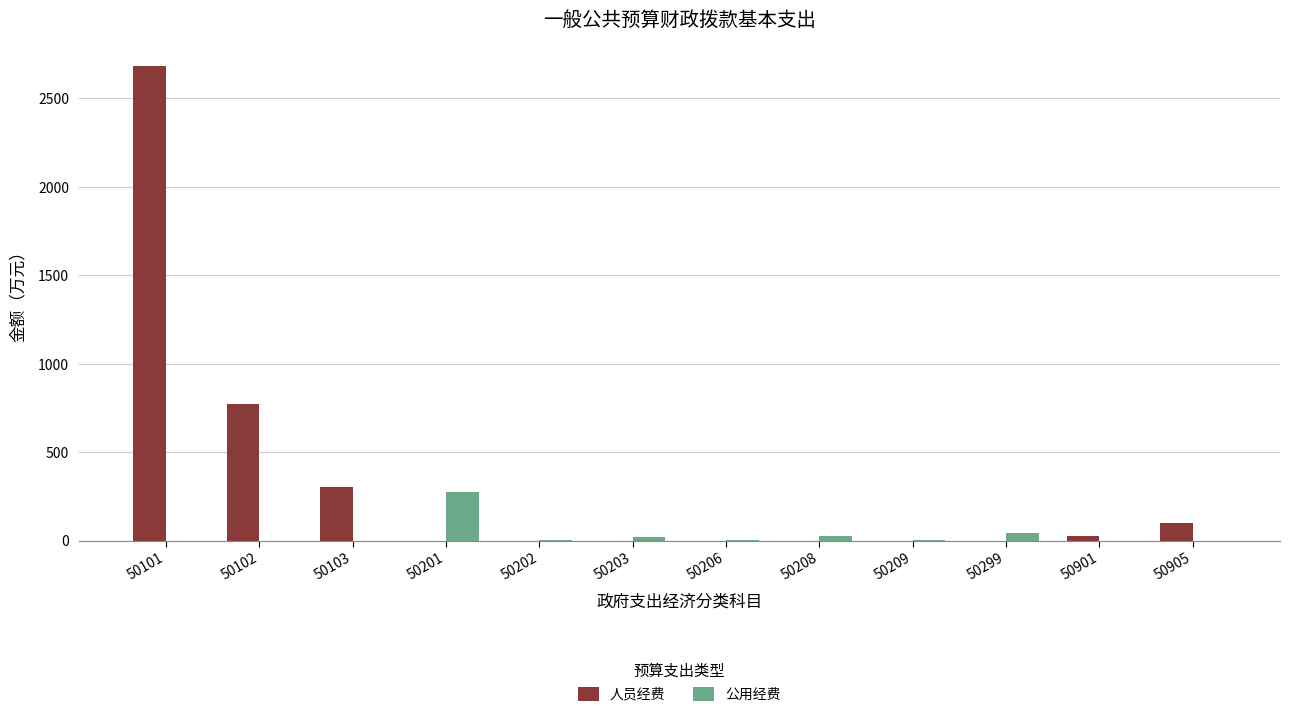

How many categories are shown in the chart?

12